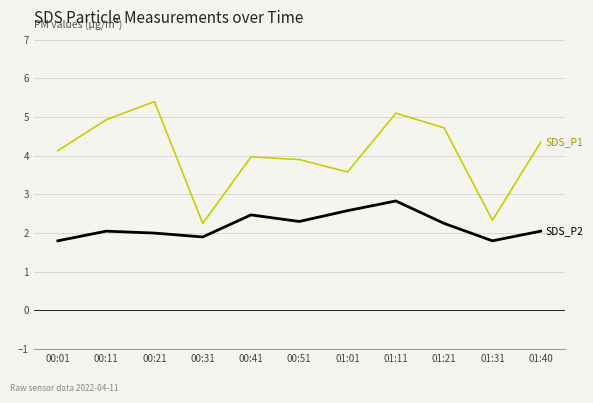

What is the difference between the highest and lowest values at 00:51?

1.6